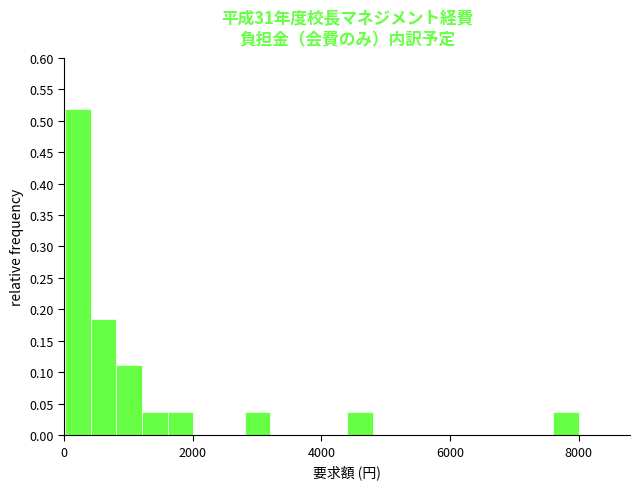

Around what value on the x-axis is the tallest bar? Give the approximate position of its centre, as read against the axis.

200